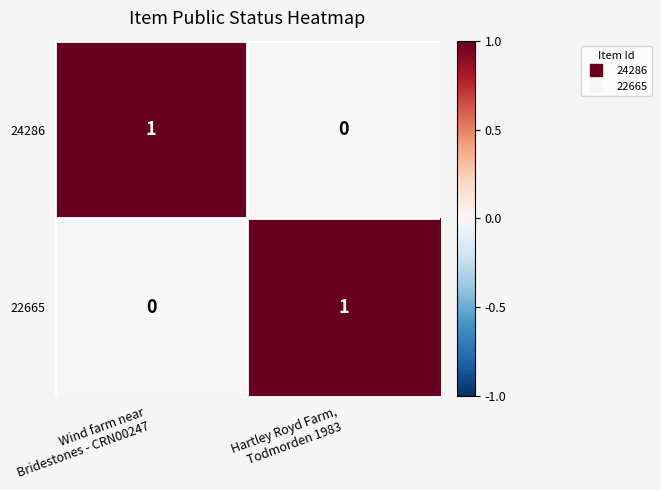

Reading left to right, what are all the values shown in this chart?

24286: 1	0
22665: 0	1